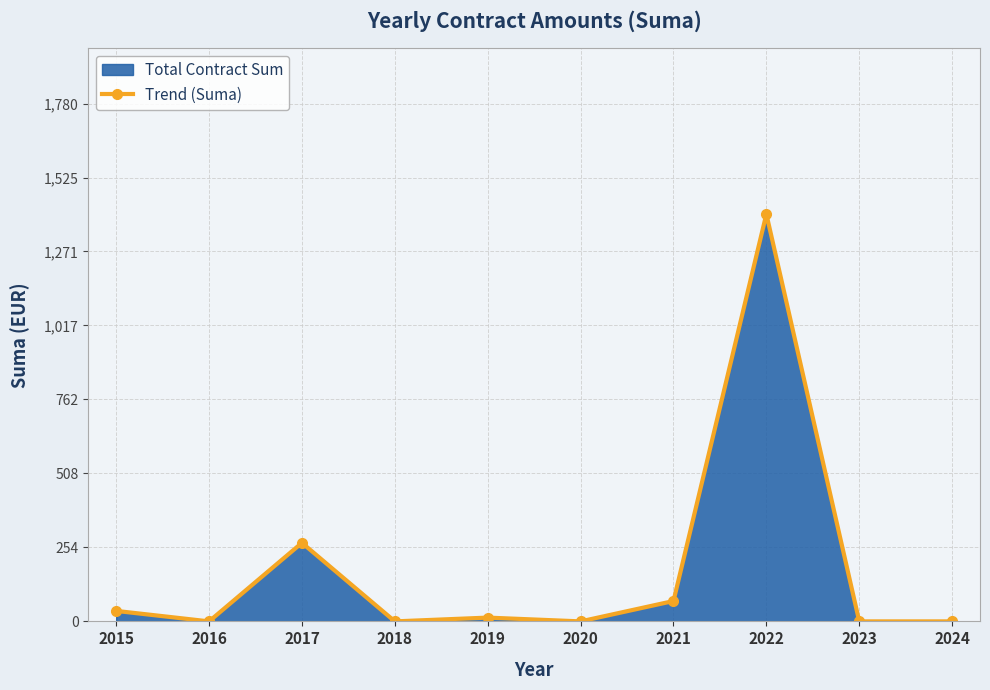

What value does the data have at 2022?

1400